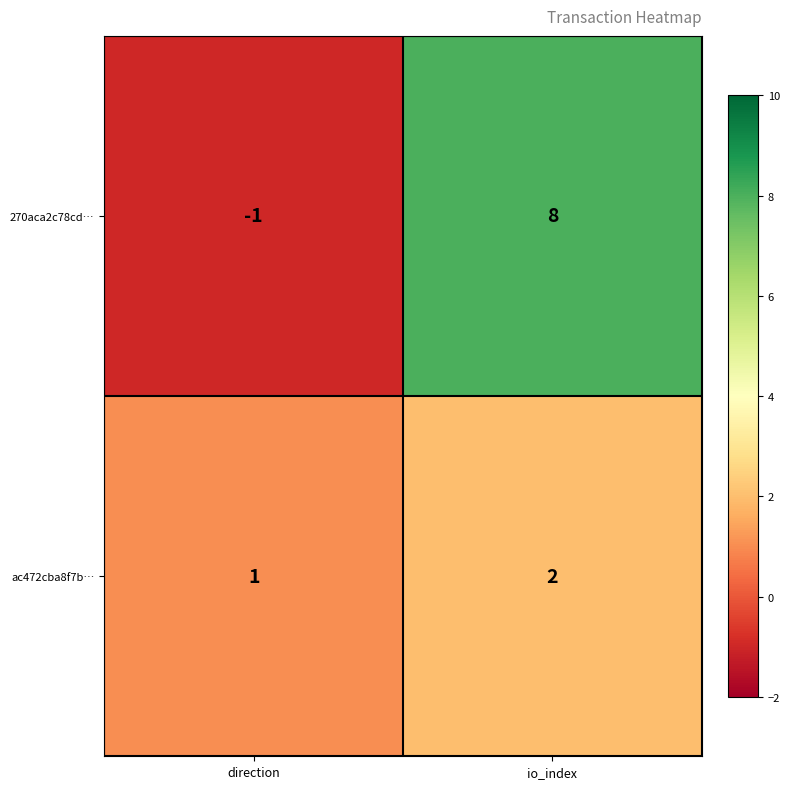

At which category is the sum across all series the highest?

io_index